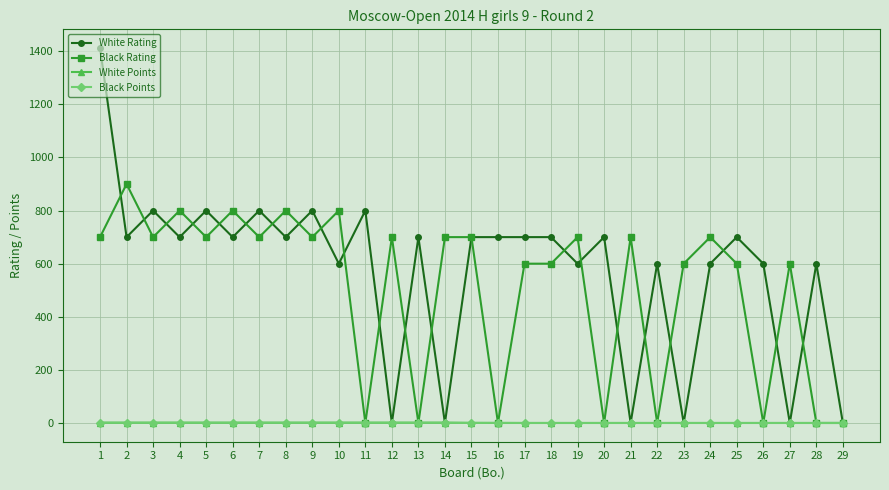

What is the difference between the maximum and minimum values in the White Rating series?

1412.0